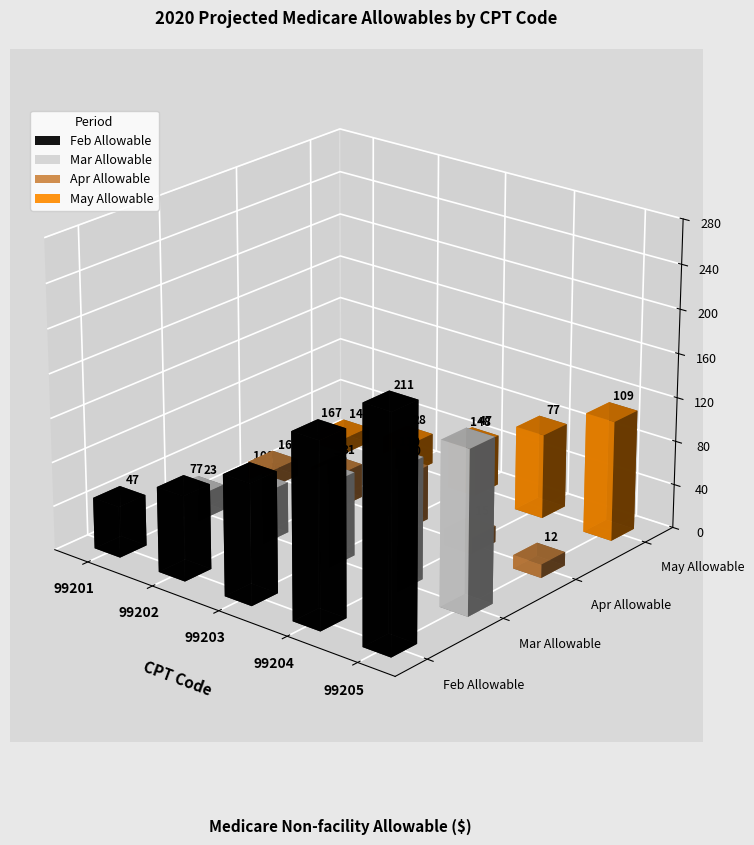

What are all the series names shown in the legend?

Feb Allowable, Mar Allowable, Apr Allowable, May Allowable